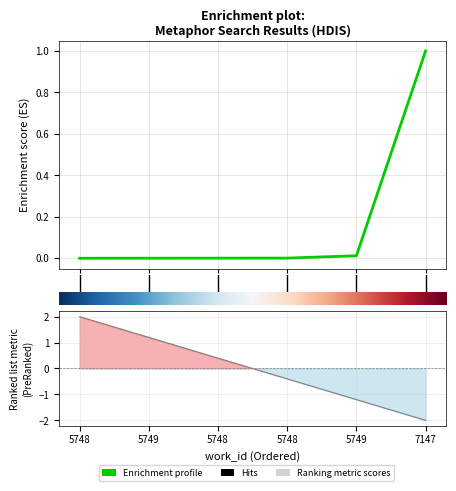

What is the sum of all values?

1.0